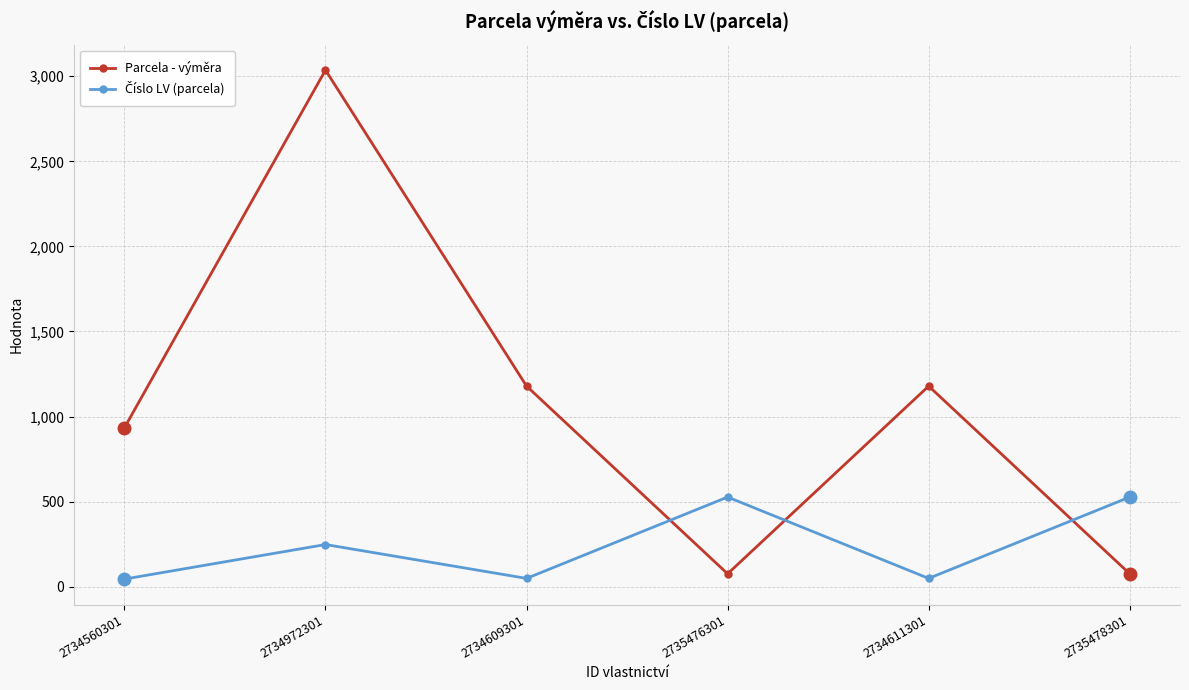

Count the number of categories in the chart.

6